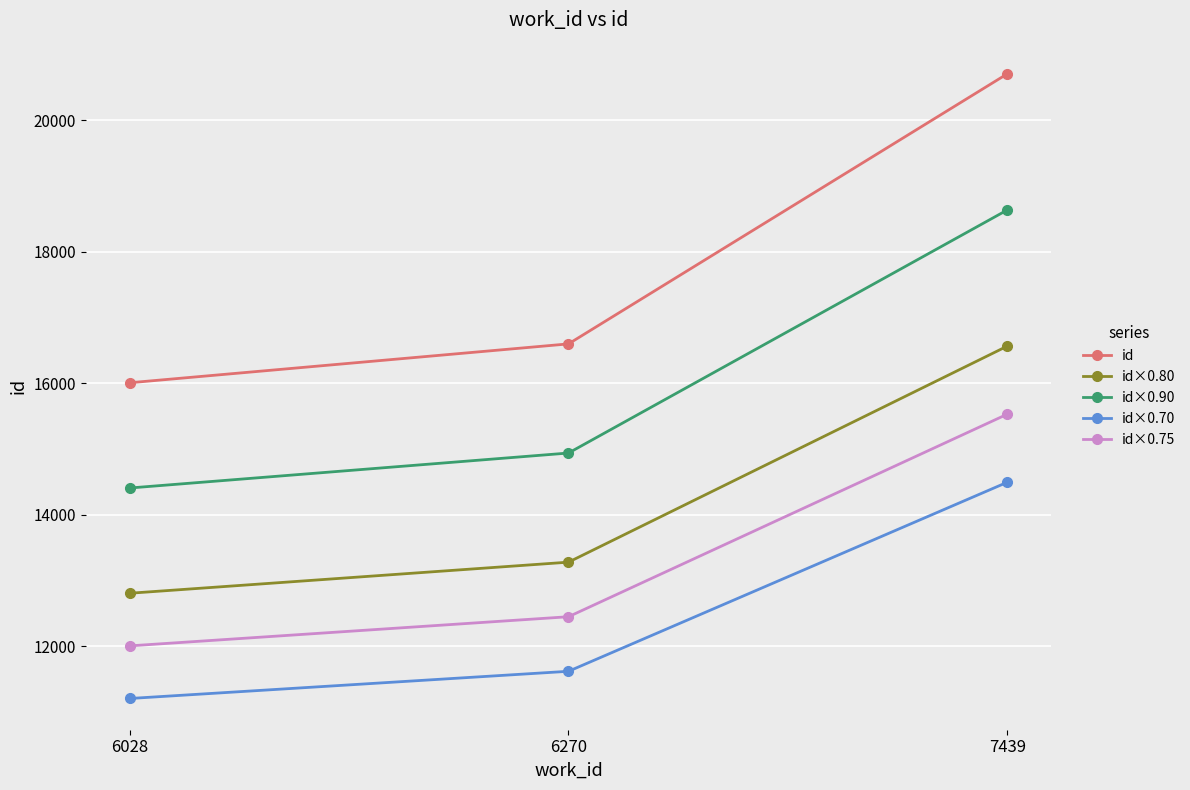

What is the total value across all series at 6028?

66424.9